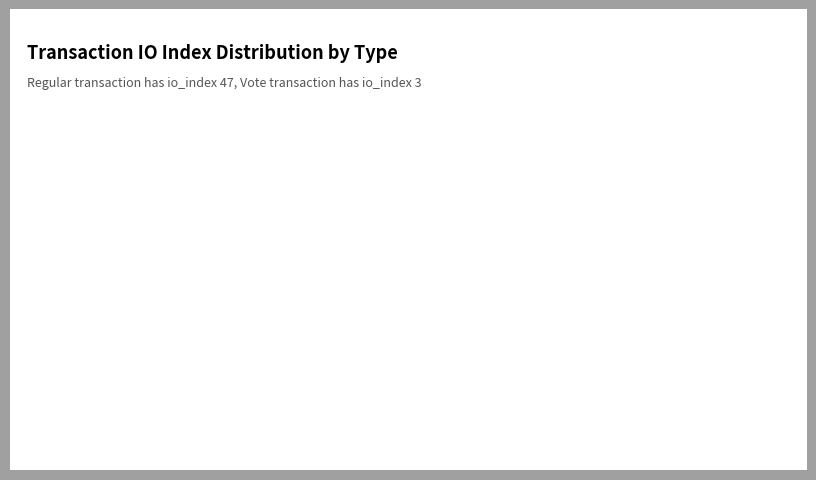

How many slices are in this pie chart?

2